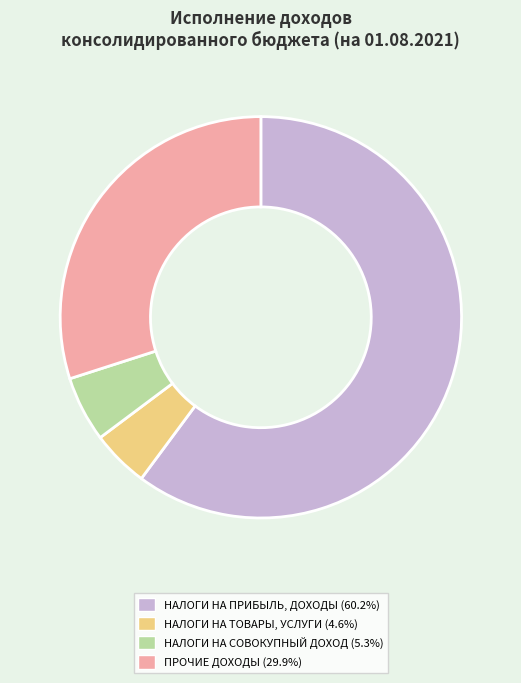

Which category has the smallest portion of the pie?

НАЛОГИ НА ТОВАРЫ (РАБОТЫ, УСЛУГИ)